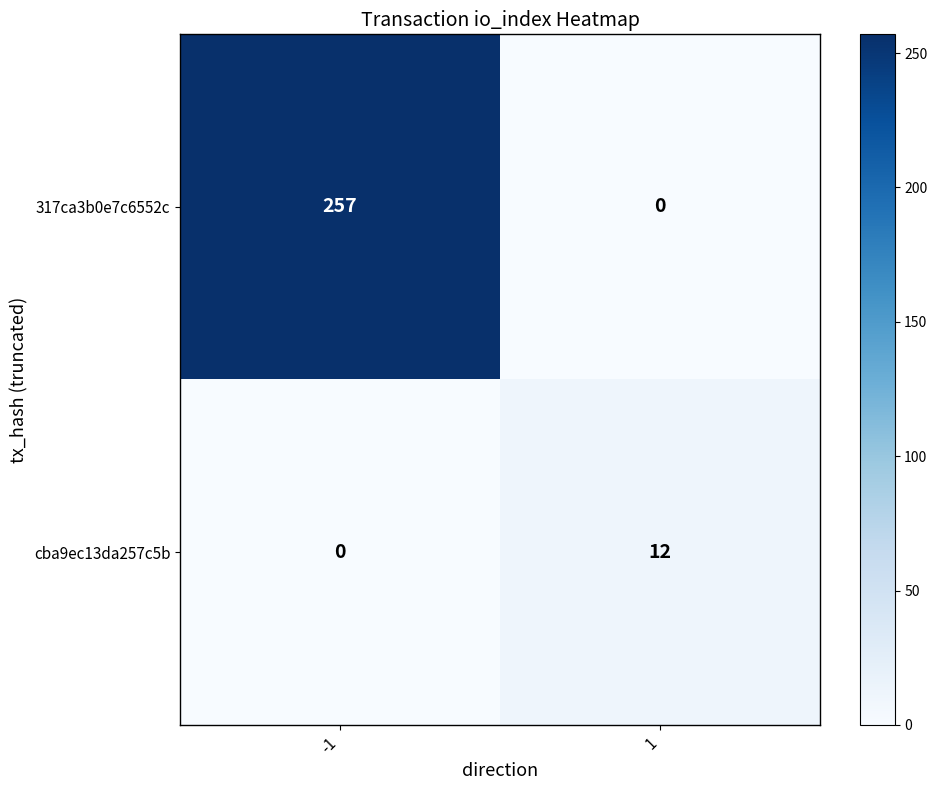

Reading left to right, extract all data points from this chart.

317ca3b0e7c6552c: 257	0
cba9ec13da257c5b: 0	12